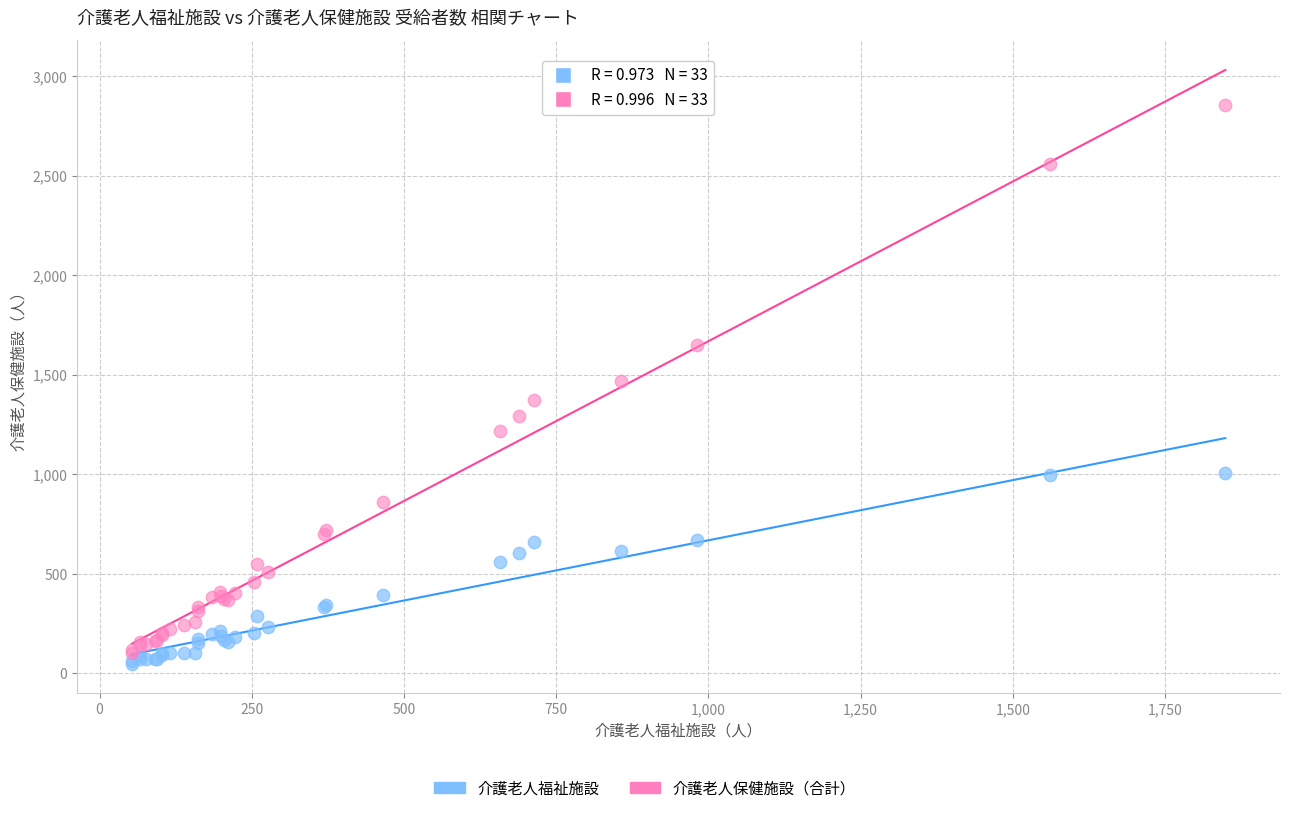

Which series reaches the minimum Y coordinate?

介護老人福祉施設